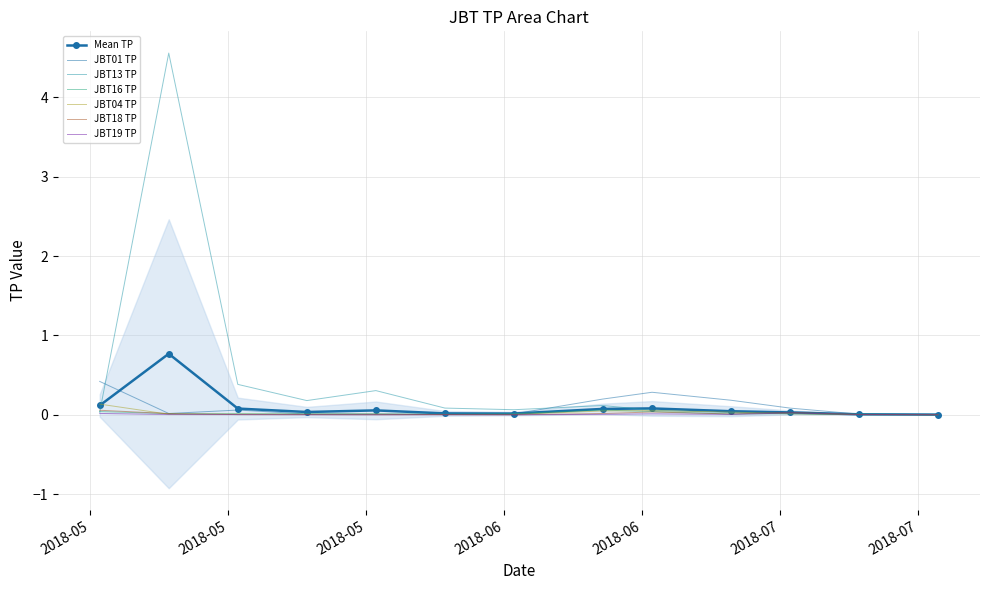

Reading left to right, list all the values displayed in this chart.

JBT01 TP: 2018-05-02=0.4	2018-05-09=0.0	2018-05-16=0.1	2018-05-23=0.0	2018-05-30=0.0	2018-06-06=0.0	2018-06-13=0.0	2018-06-22=0.2	2018-06-27=0.3	2018-07-05=0.2	2018-07-11=0.1	2018-07-18=0.0	2018-07-26=0.0
JBT13 TP: 2018-05-02=0.0	2018-05-09=4.6	2018-05-16=0.4	2018-05-23=0.2	2018-05-30=0.3	2018-06-06=0.1	2018-06-13=0.1	2018-06-22=0.1	2018-06-27=0.1	2018-07-05=0.0	2018-07-11=0.0	2018-07-18=0.0	2018-07-26=0.0
JBT16 TP: 2018-05-02=0.0	2018-05-09=0.0	2018-05-16=0.0	2018-05-23=0.0	2018-05-30=0.0	2018-06-06=0.0	2018-06-13=0.0	2018-06-22=0.1	2018-06-27=0.0	2018-07-05=0.0	2018-07-11=0.0	2018-07-18=0.0	2018-07-26=0.0
JBT04 TP: 2018-05-02=0.1	2018-05-09=0.0	2018-05-16=0.0	2018-05-23=0.0	2018-05-30=0.0	2018-06-06=0.0	2018-06-13=0.0	2018-06-22=0.0	2018-06-27=0.1	2018-07-05=0.0	2018-07-11=0.0	2018-07-18=0.0	2018-07-26=0.0
JBT18 TP: 2018-05-02=0.1	2018-05-09=0.0	2018-05-16=0.0	2018-05-23=0.0	2018-05-30=0.0	2018-06-06=0.0	2018-06-13=0.0	2018-06-22=0.0	2018-06-27=0.0	2018-07-05=0.0	2018-07-11=0.0	2018-07-18=0.0	2018-07-26=0.0
JBT19 TP: 2018-05-02=0.0	2018-05-09=0.0	2018-05-16=0.0	2018-05-23=0.0	2018-05-30=0.0	2018-06-06=0.0	2018-06-13=0.0	2018-06-22=0.0	2018-06-27=0.0	2018-07-05=0.0	2018-07-11=0.0	2018-07-18=0.0	2018-07-26=0.0